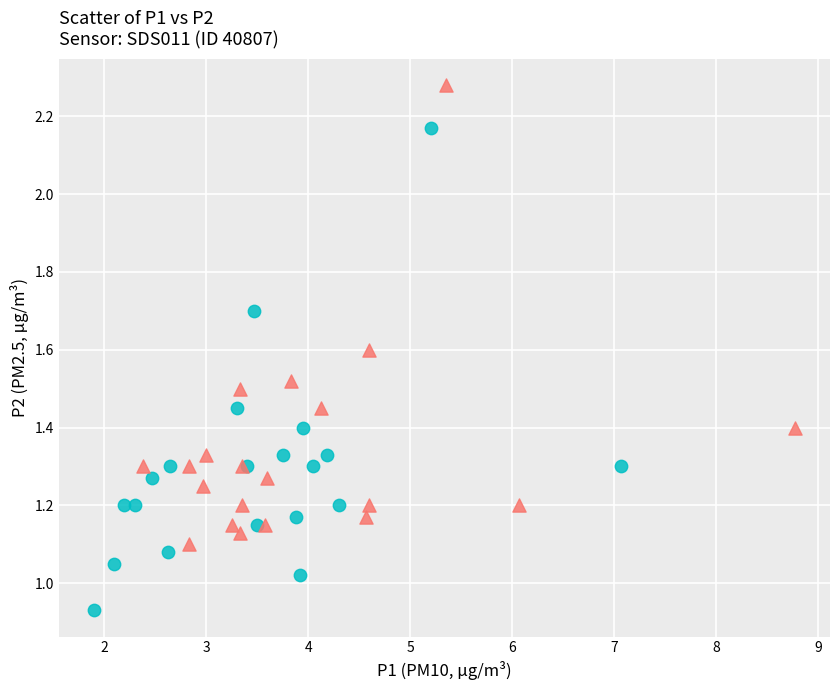

Which series has the largest Y range (max minus min)?

BACI